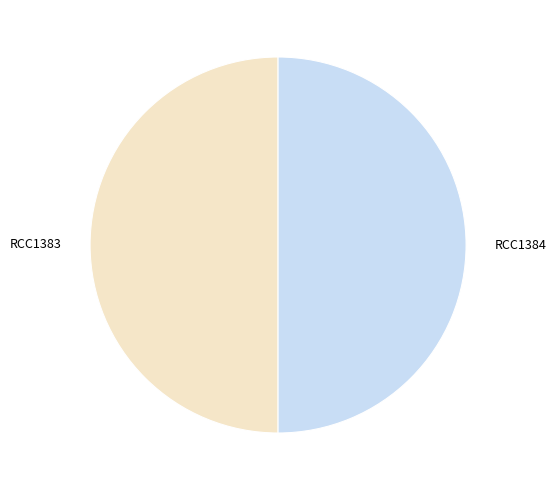

Combined, do RCC1384 and RCC1383 account for over 50%?

Yes